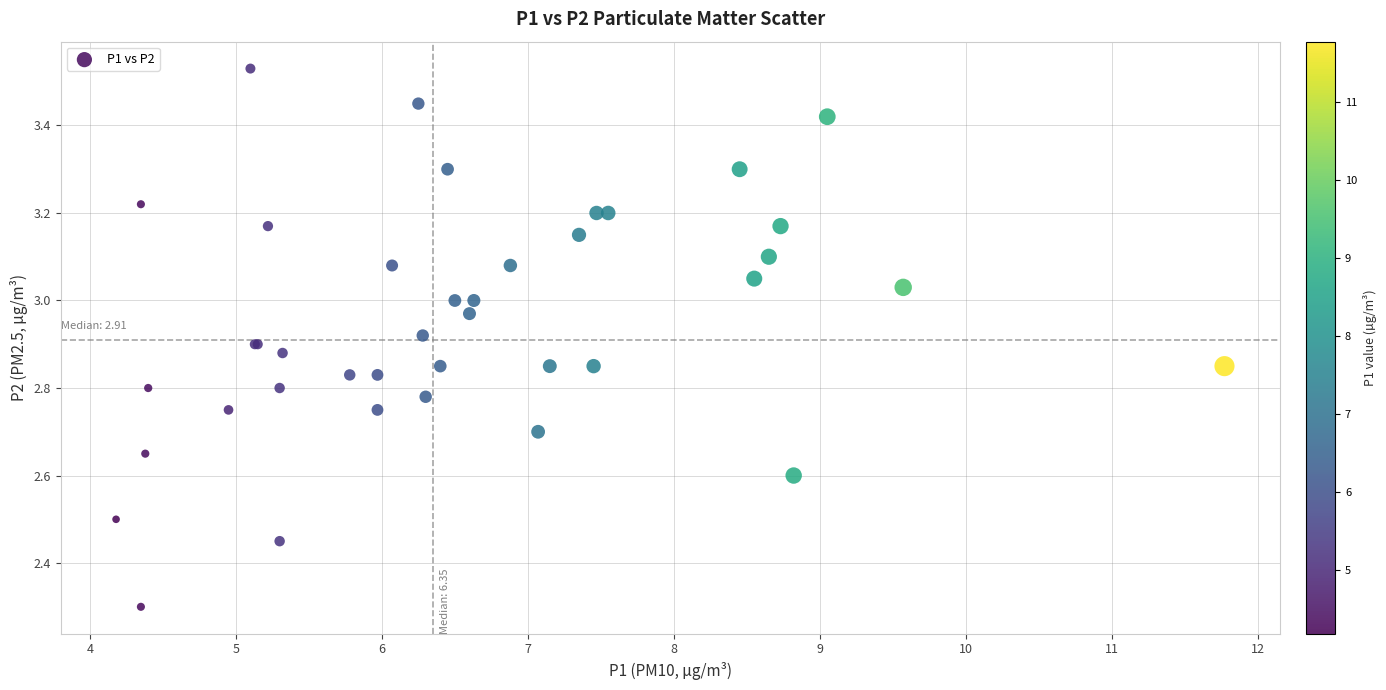

What Y value in the scatter plot is closest to 2?

2.3